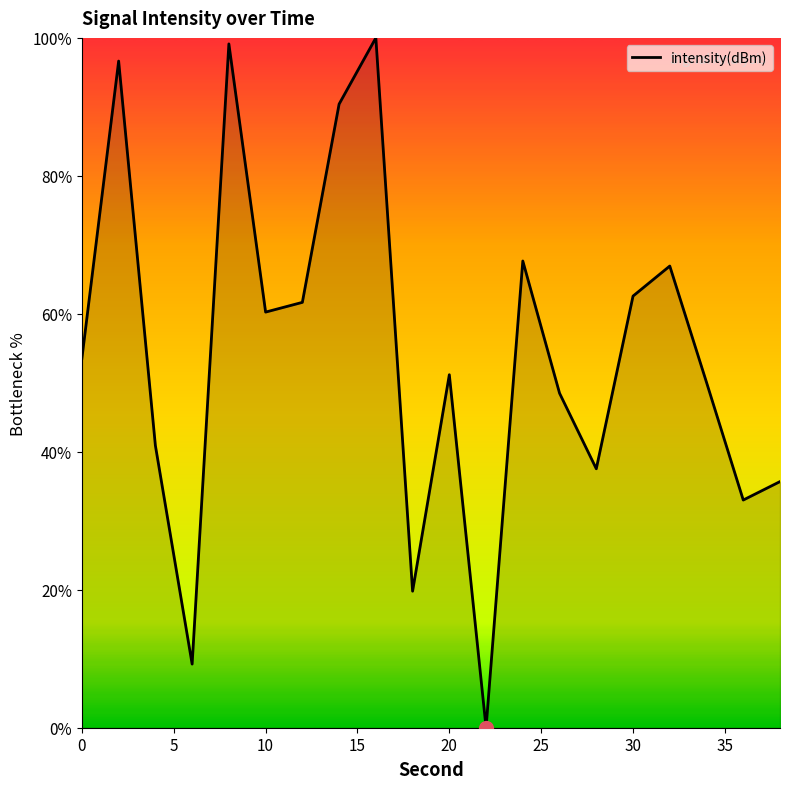

How many values are above zero?

19